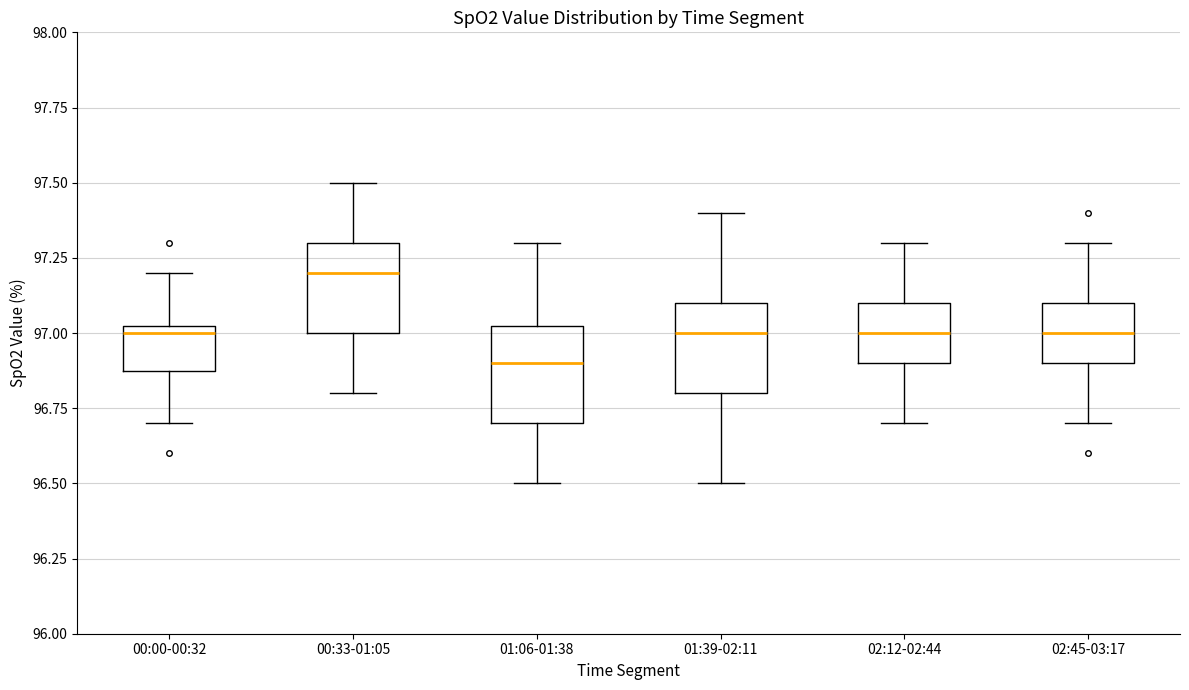

Where is the upper edge of the box for 02:12-02:44 on the y-axis? The values are not printed on the chart, so give them approximately, as read against the axis.

97.10